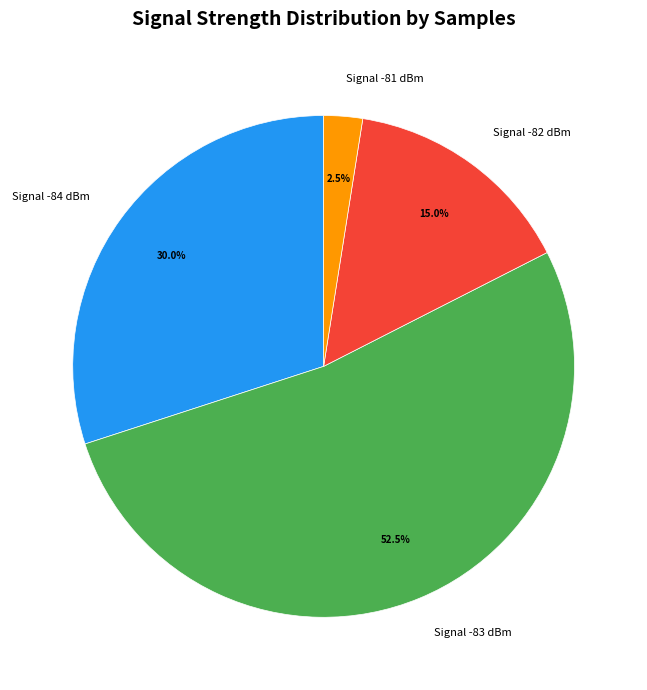

How much of the chart is everything except Signal -83 dBm?

47.5%